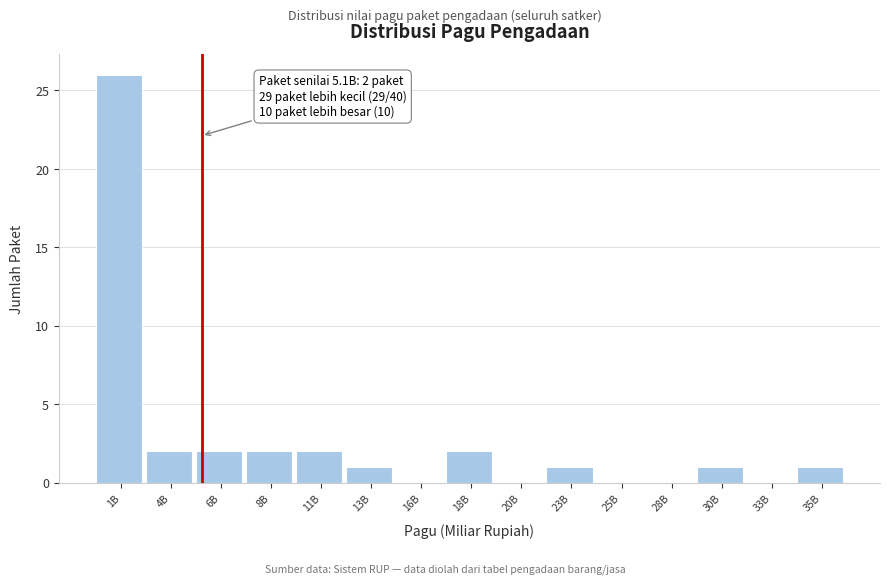

Reading left to right, what are all the values shown in this chart?

1B=26	4B=2	6B=2	8B=2	11B=2	13B=1	16B=0	18B=2	20B=0	23B=1	25B=0	28B=0	30B=1	33B=0	35B=1